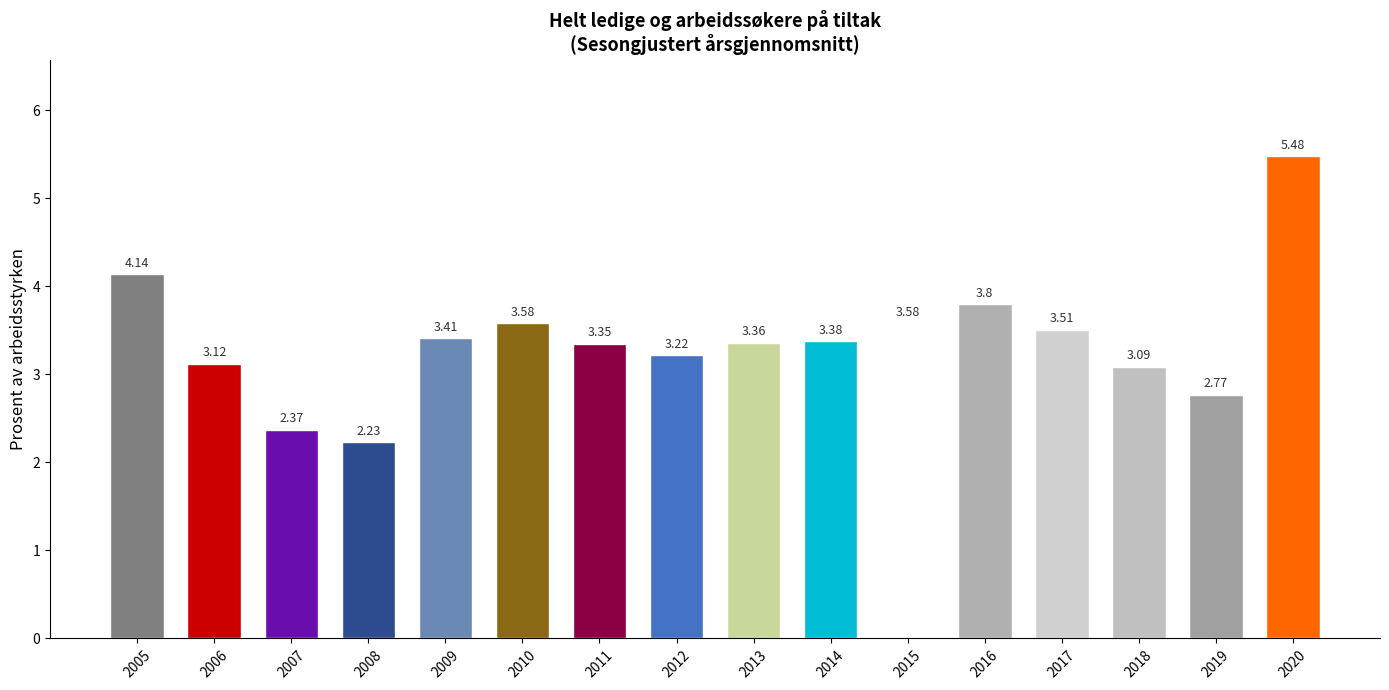

The chart shows a value of 3.4 at 2011. True or false?

True